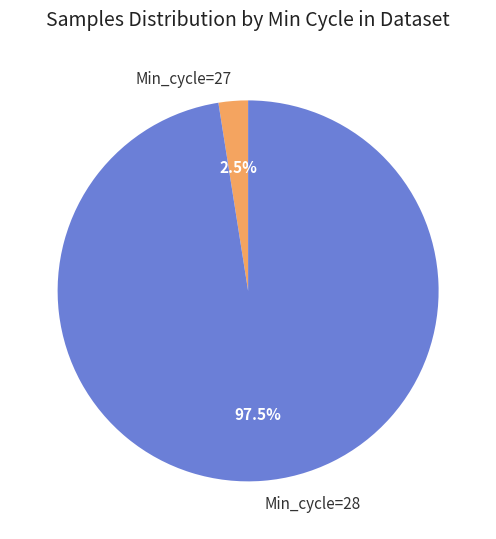

Does Min_cycle=27 account for over 50% of the chart?

No